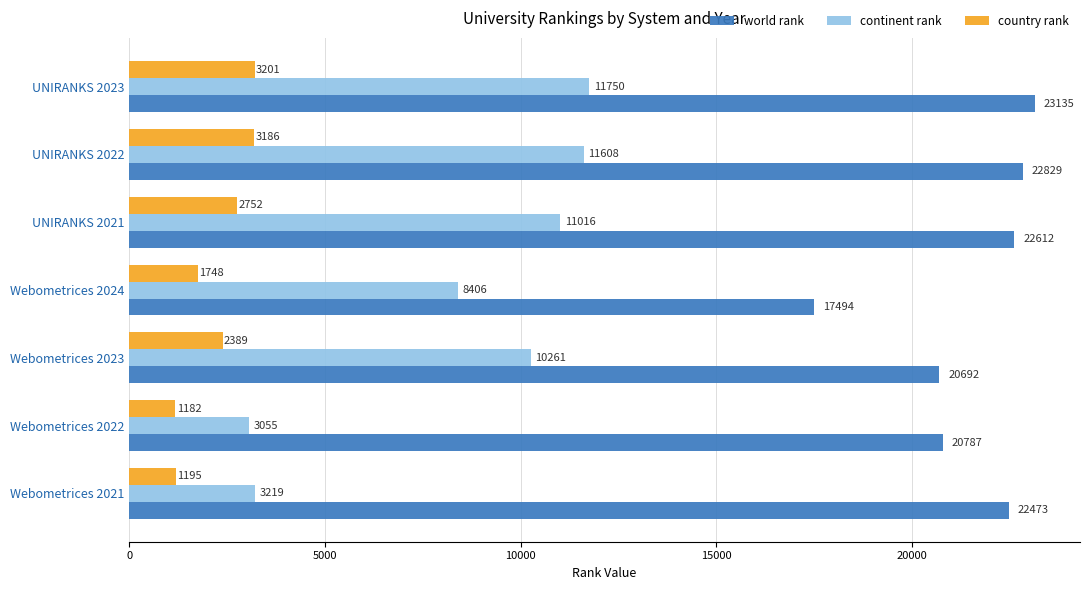

What is the minimum value shown in the chart?

1182